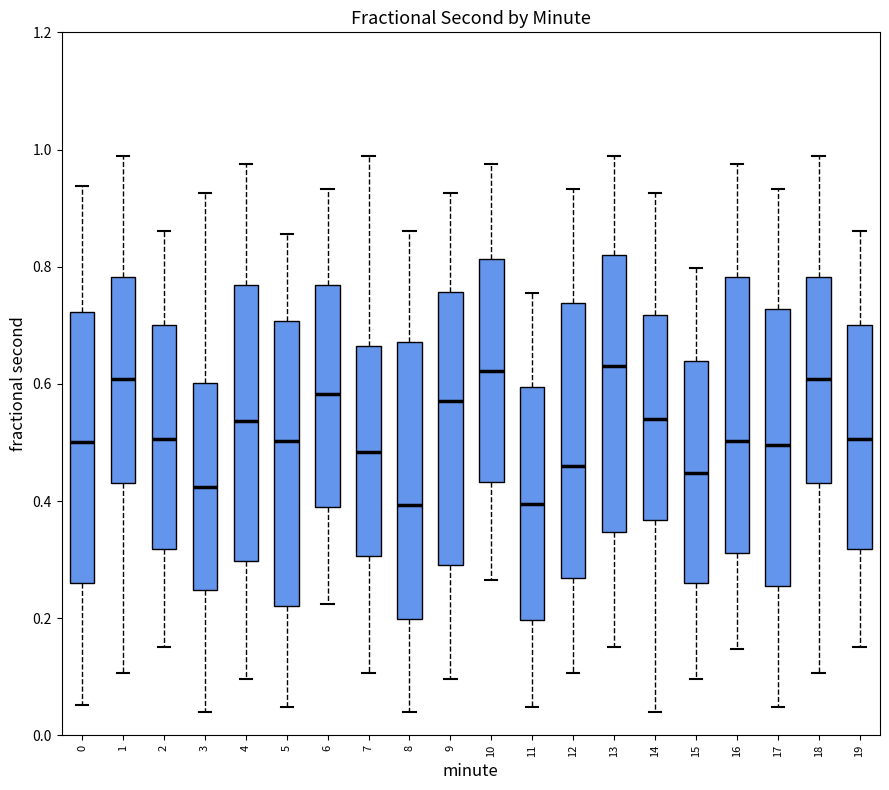

Reading left to right, transcribe this box plot: for each box, give where its median line is, the range the box spans, and where its two whiskers end, as read against the y-axis. The values are not printed on the chart, so give them approximately, as read against the axis.

0: median 0.50, box 0.26 to 0.72, whiskers 0.06 to 0.94
1: median 0.60, box 0.44 to 0.78, whiskers 0.10 to 0.98
2: median 0.50, box 0.32 to 0.70, whiskers 0.16 to 0.86
3: median 0.42, box 0.24 to 0.60, whiskers 0.04 to 0.92
4: median 0.54, box 0.30 to 0.76, whiskers 0.10 to 0.98
5: median 0.50, box 0.22 to 0.70, whiskers 0.04 to 0.86
6: median 0.58, box 0.40 to 0.76, whiskers 0.22 to 0.94
7: median 0.48, box 0.30 to 0.66, whiskers 0.10 to 0.98
8: median 0.40, box 0.20 to 0.68, whiskers 0.04 to 0.86
9: median 0.58, box 0.30 to 0.76, whiskers 0.10 to 0.92
10: median 0.62, box 0.44 to 0.82, whiskers 0.26 to 0.98
11: median 0.40, box 0.20 to 0.60, whiskers 0.04 to 0.76
12: median 0.46, box 0.26 to 0.74, whiskers 0.10 to 0.94
13: median 0.64, box 0.34 to 0.82, whiskers 0.16 to 0.98
14: median 0.54, box 0.36 to 0.72, whiskers 0.04 to 0.92
15: median 0.44, box 0.26 to 0.64, whiskers 0.10 to 0.80
16: median 0.50, box 0.32 to 0.78, whiskers 0.14 to 0.98
17: median 0.50, box 0.26 to 0.72, whiskers 0.04 to 0.94
18: median 0.60, box 0.44 to 0.78, whiskers 0.10 to 0.98
19: median 0.50, box 0.32 to 0.70, whiskers 0.16 to 0.86